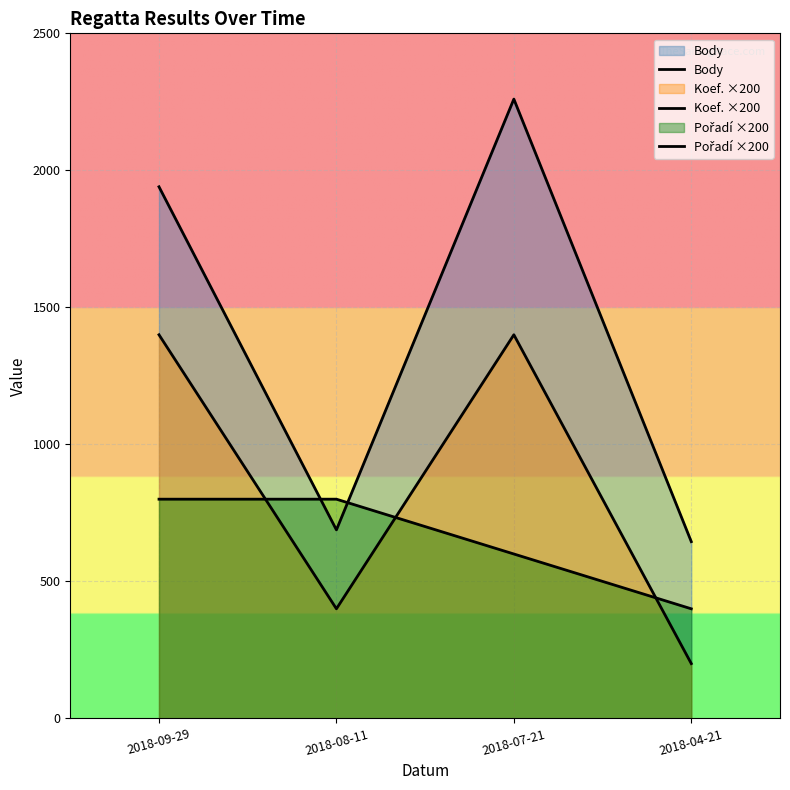

True or false: Body and Koef. ×200 intersect in this chart.

False